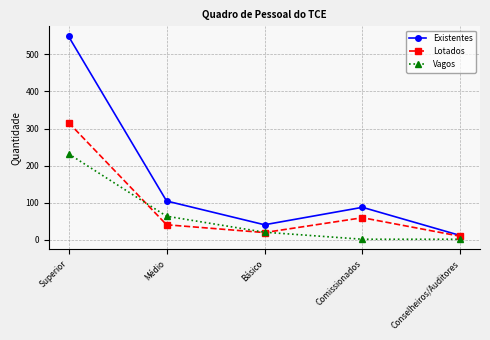

Where does the Lotados series first go above 41?

Superior